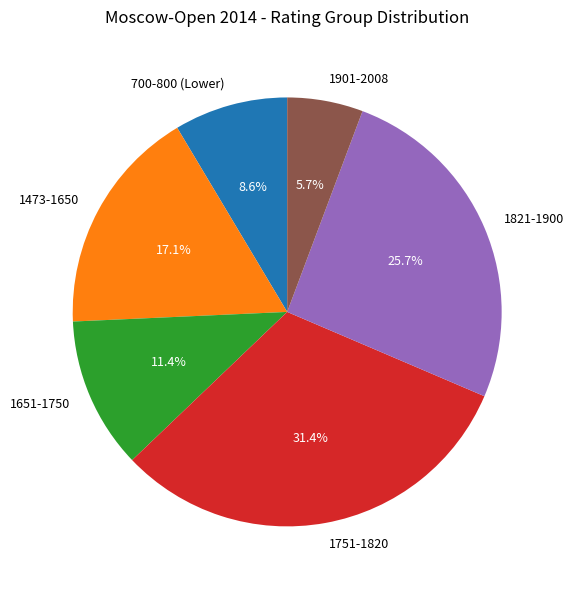

Approximately how many times larger is the value at 1651-1750 compared to 1821-1900?

0.4